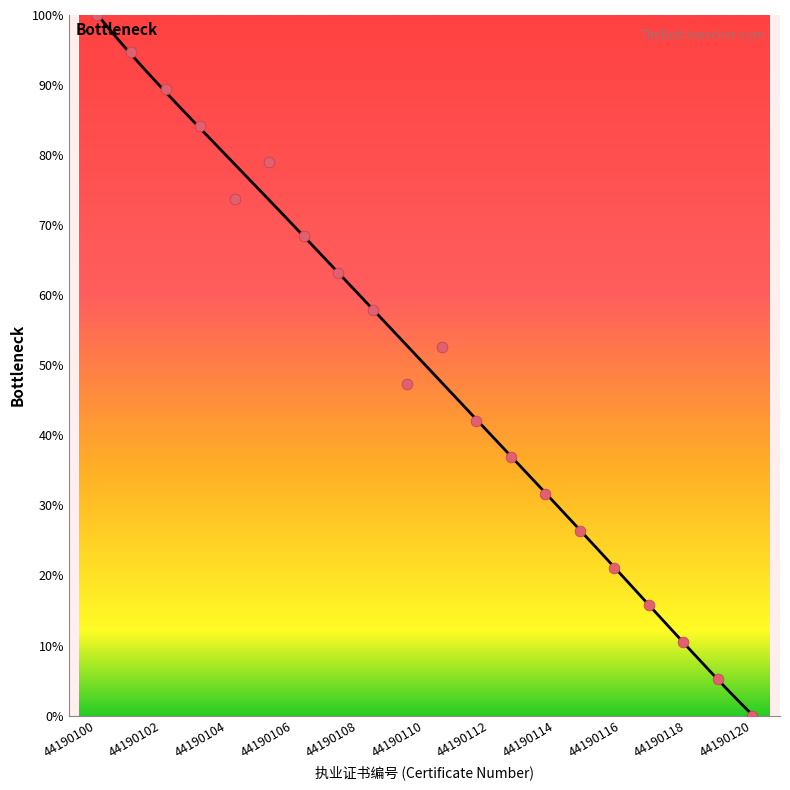

Between 8 and 2, which is larger?

2